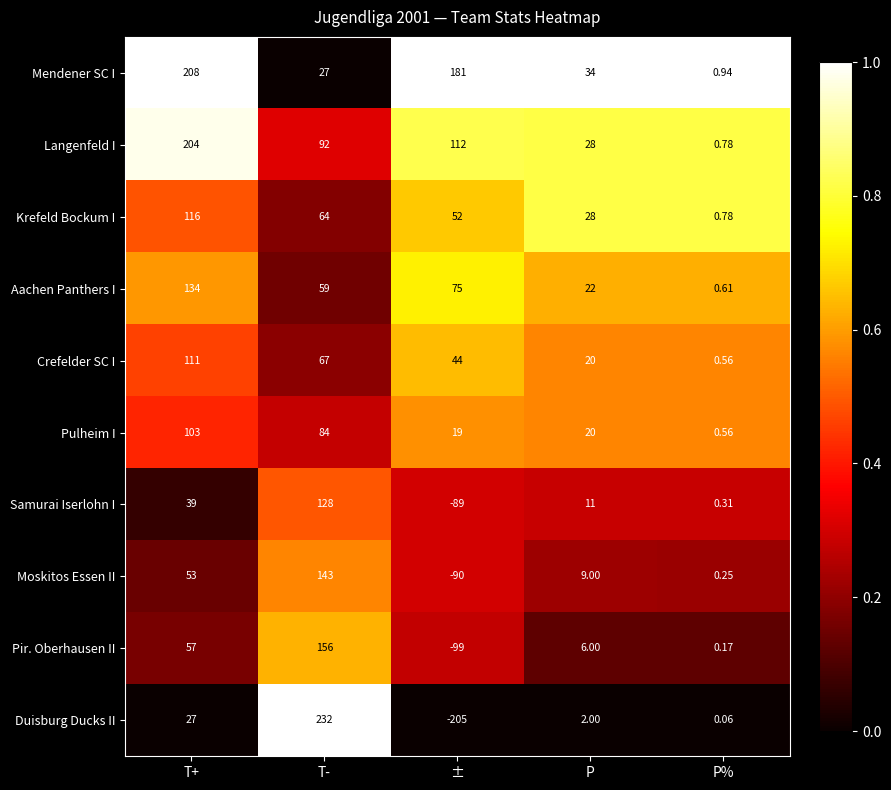

At which label is Samurai Iserlohn I closest to 19?

P